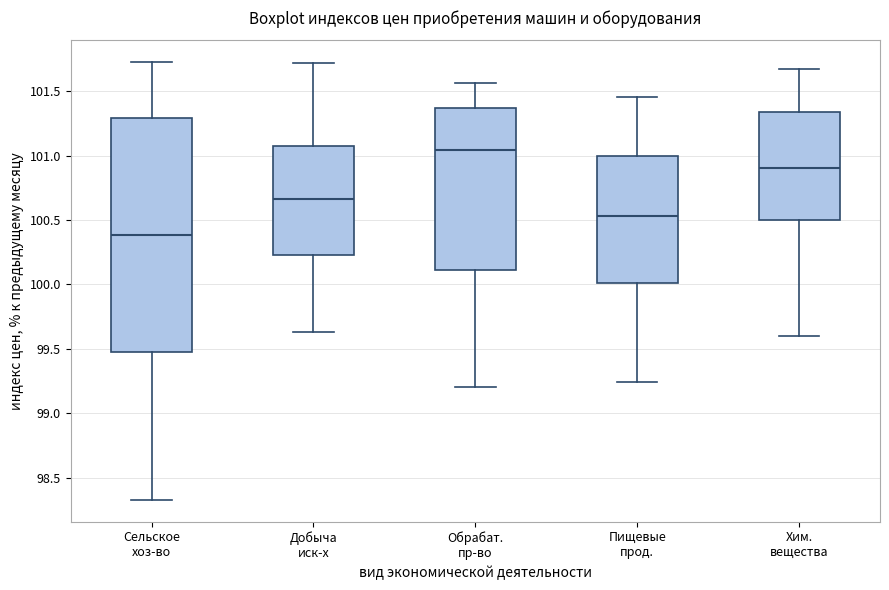

Comparing the boxes themselves (not the whiskers), which one is the tallest?

Сельское хоз-во